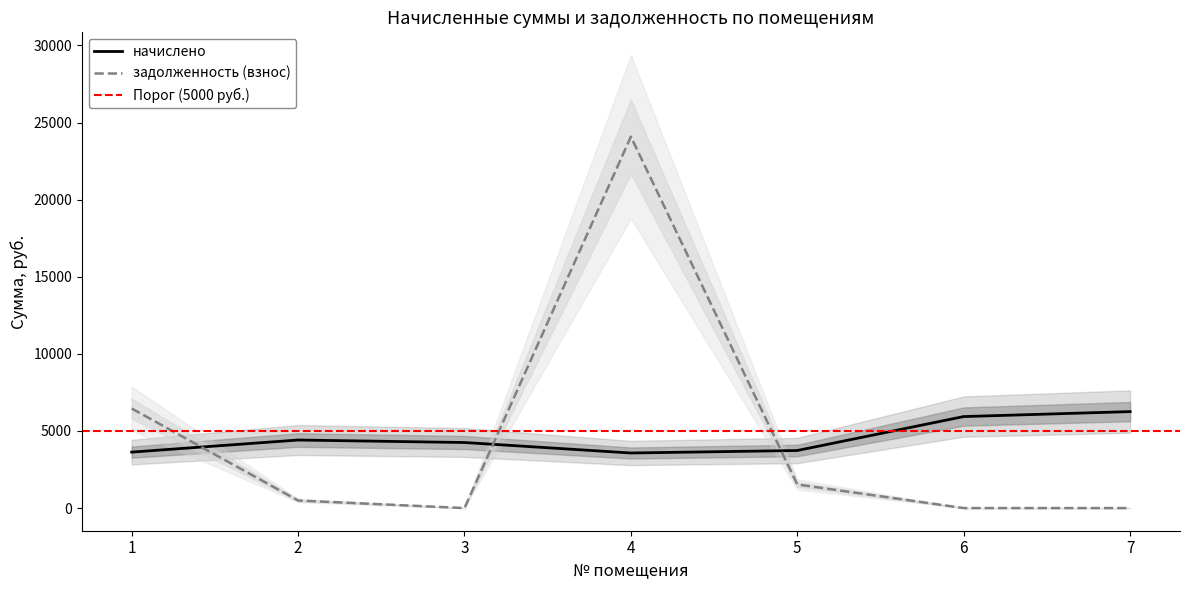

What is the sum of the задолженность (взнос) values at 3 and 1?

6453.6